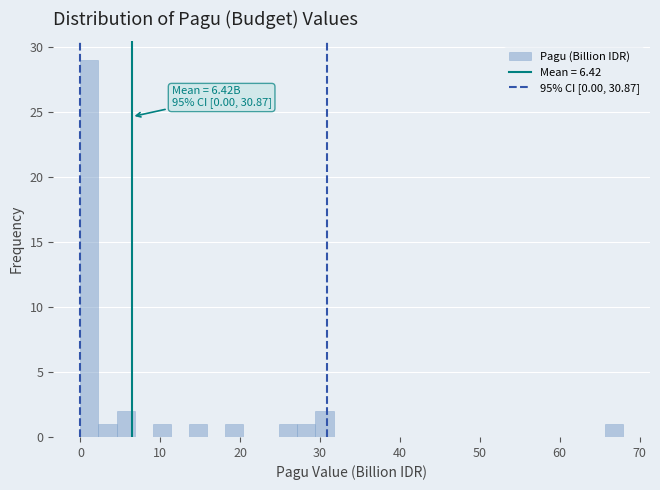

Read against the x-axis, roughly where is the centre of the tallest bar?

1